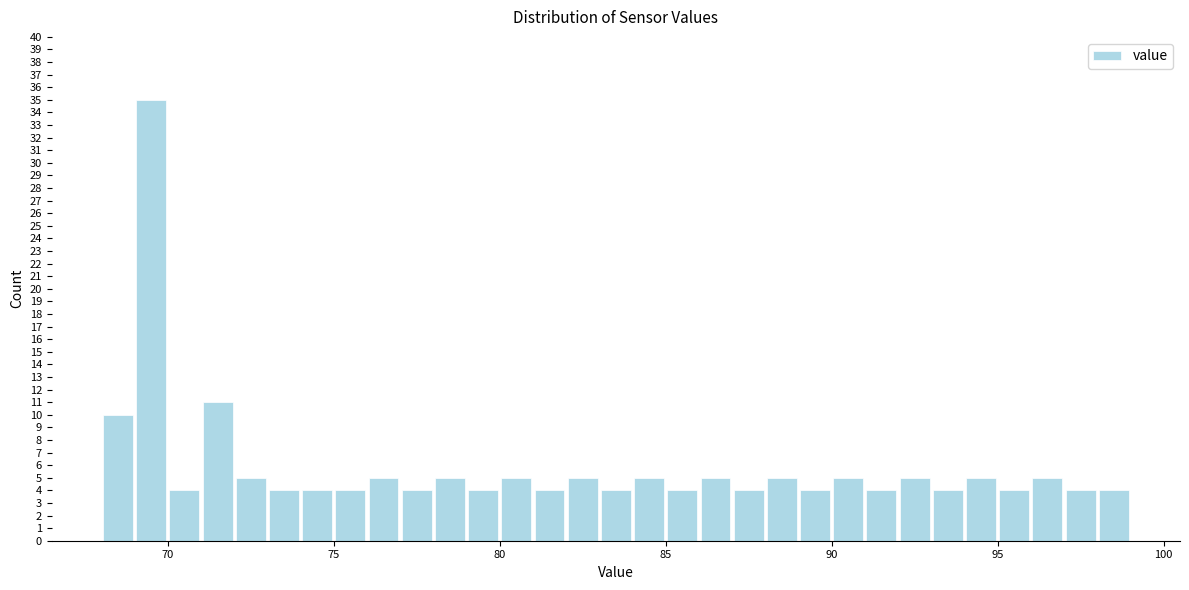

Around what value on the x-axis is the tallest bar? Give the approximate position of its centre, as read against the axis.

69.5